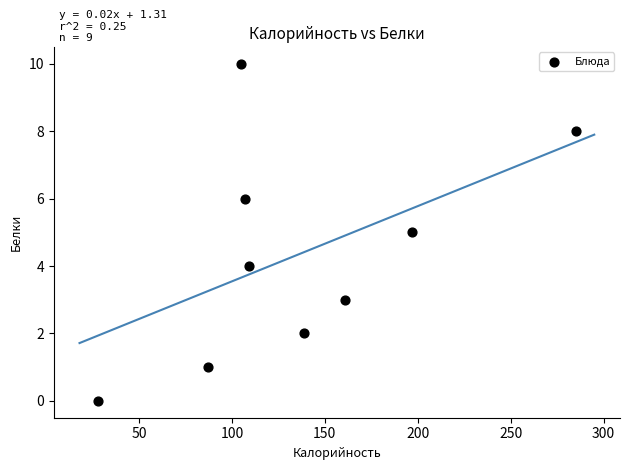

What is the average Y value?

4